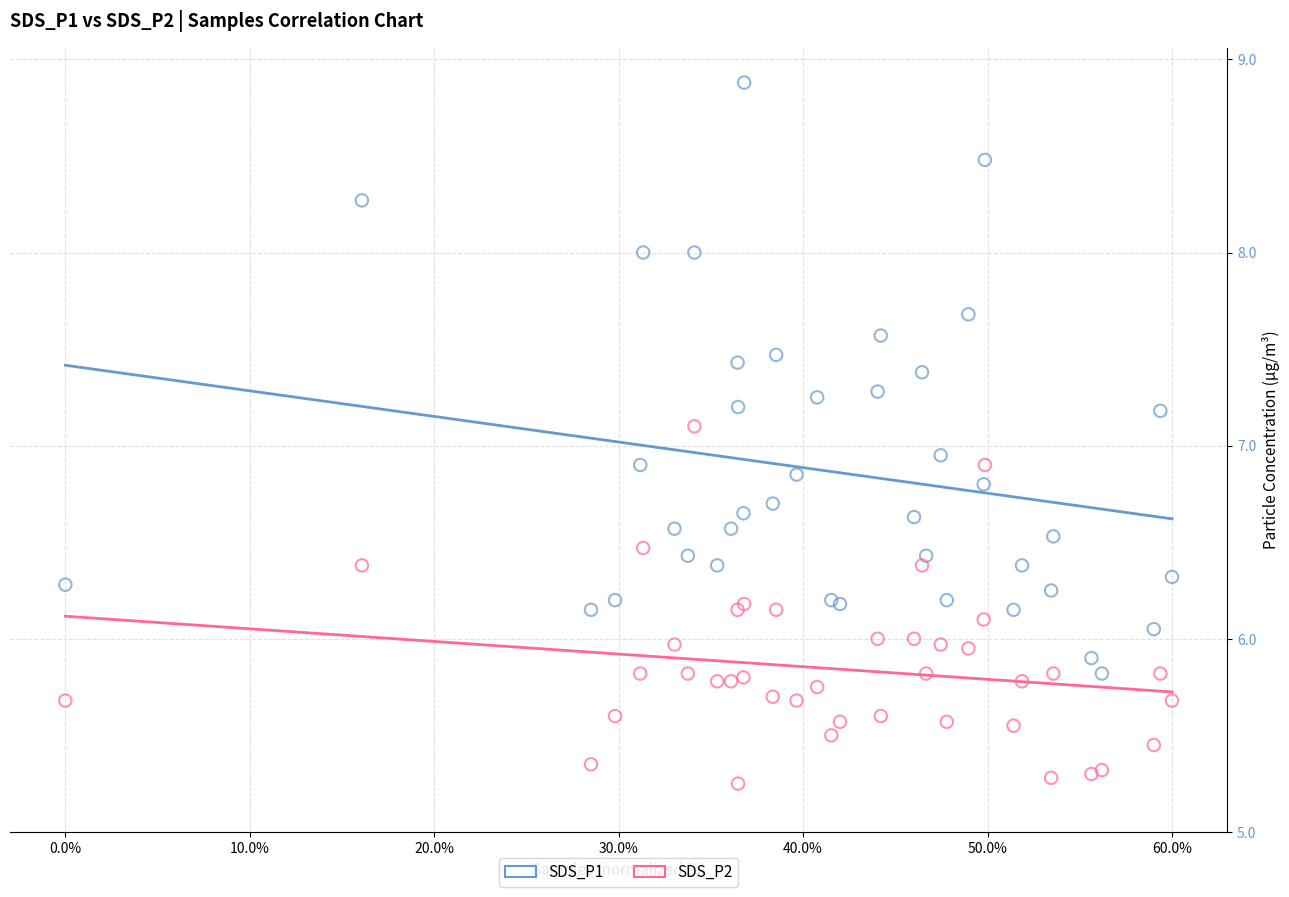

What is the X range (max minus min) for the scatter plot?

60.0